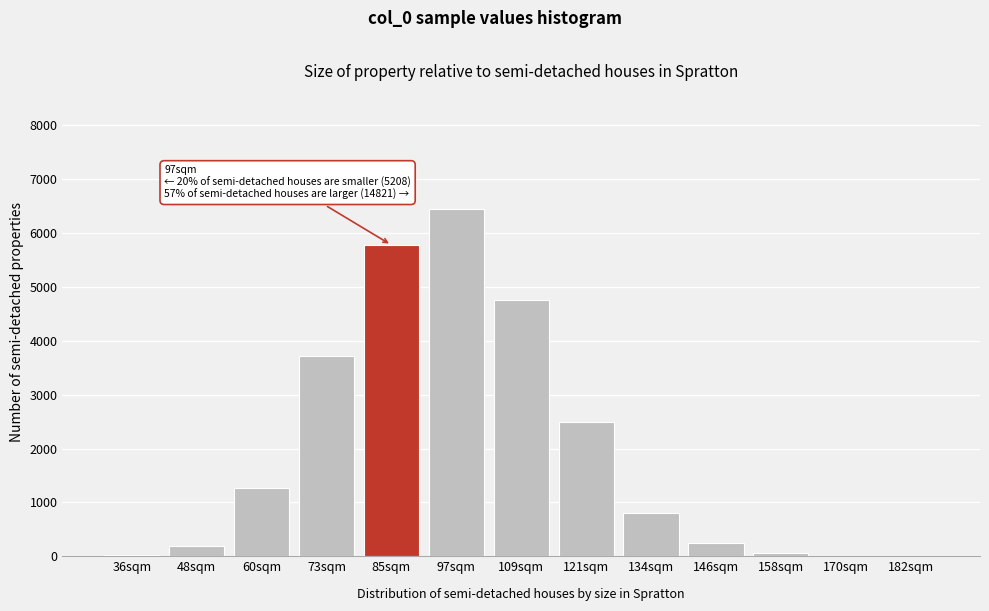

What is the sum of all values?

25810